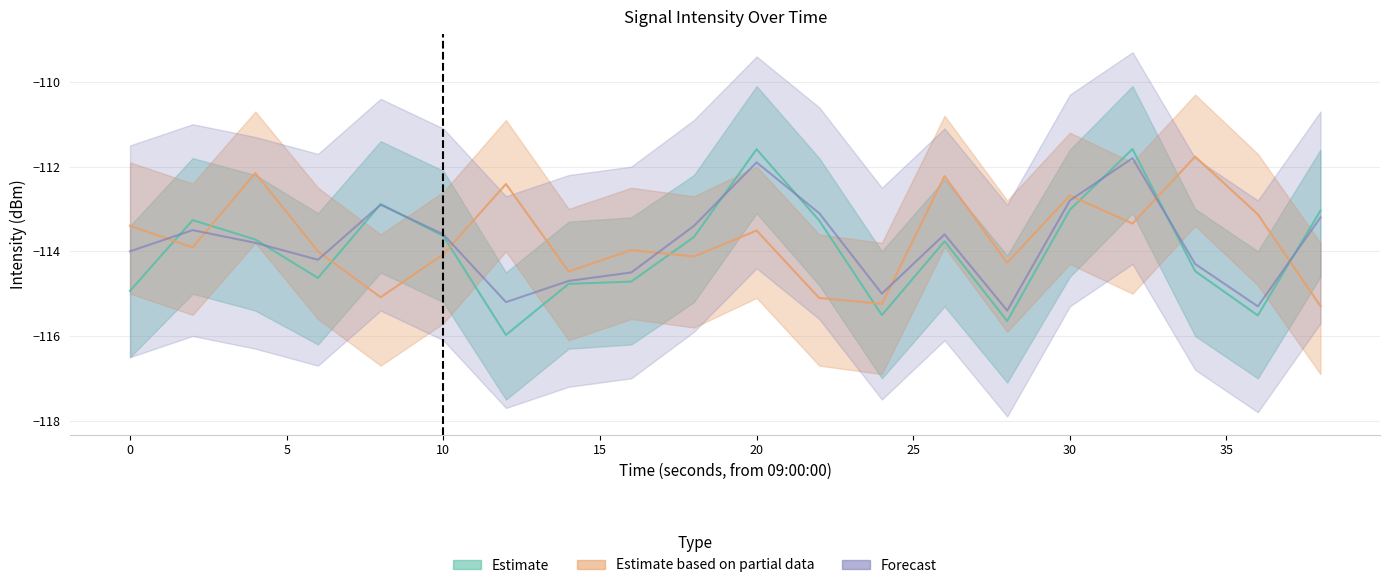

Which series has the largest total across all categories?

Estimate based on partial data